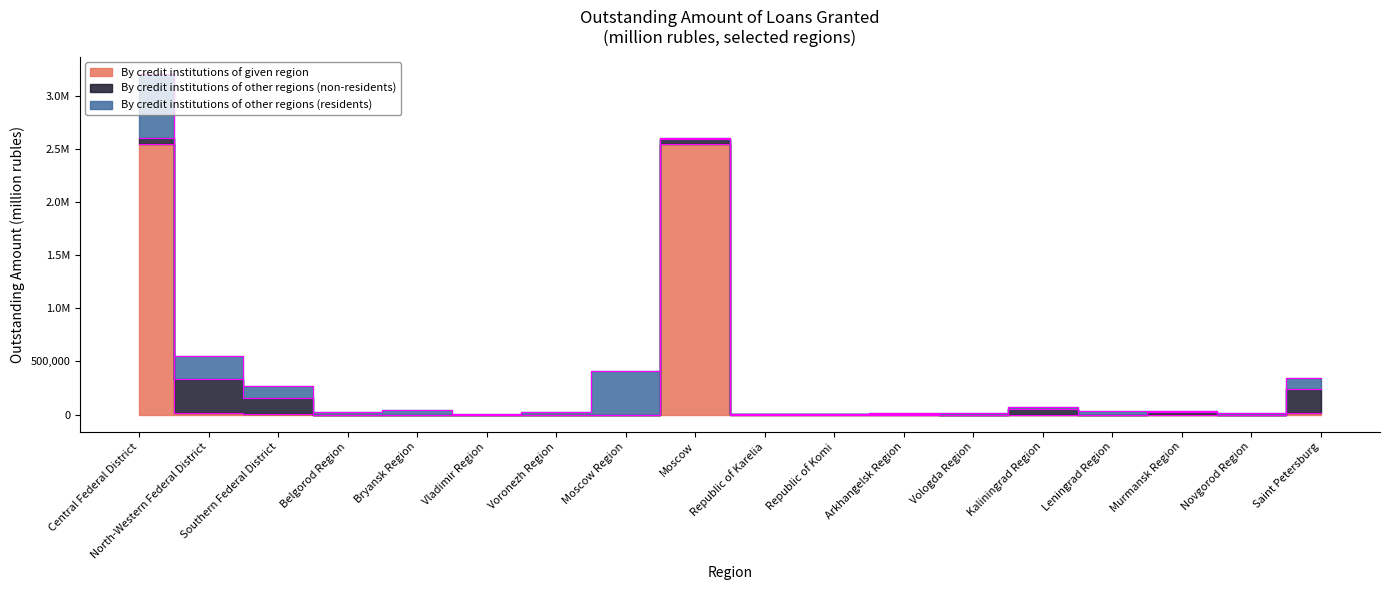

Which has a higher value, Moscow or Southern Federal District?

Moscow